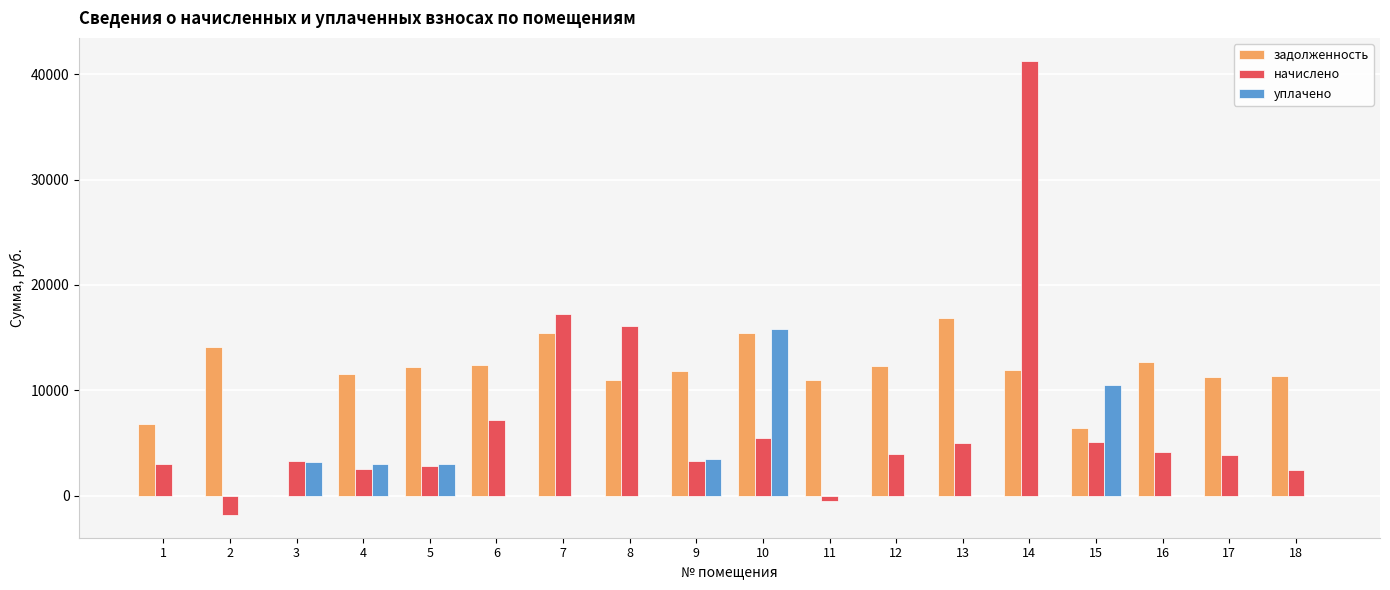

How many data points in уплачено are above 0?

6